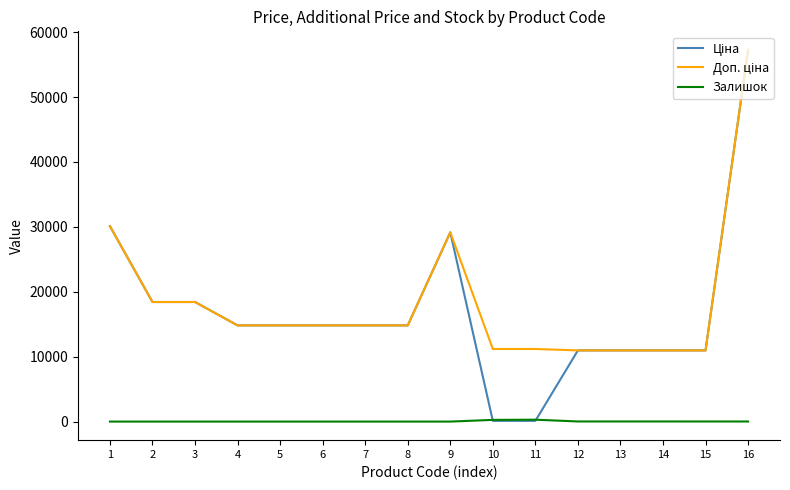

What is the greatest value displayed?

57258.0